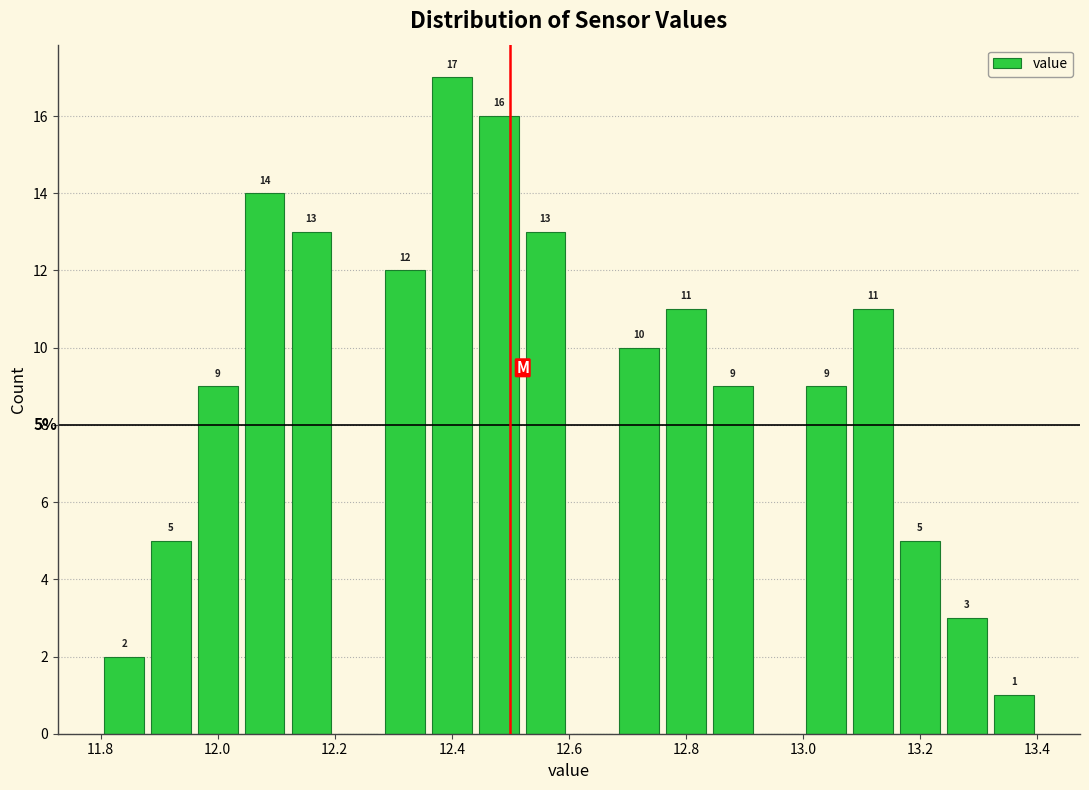

Which range on the x-axis has the tallest bar?

12.36 to 12.44